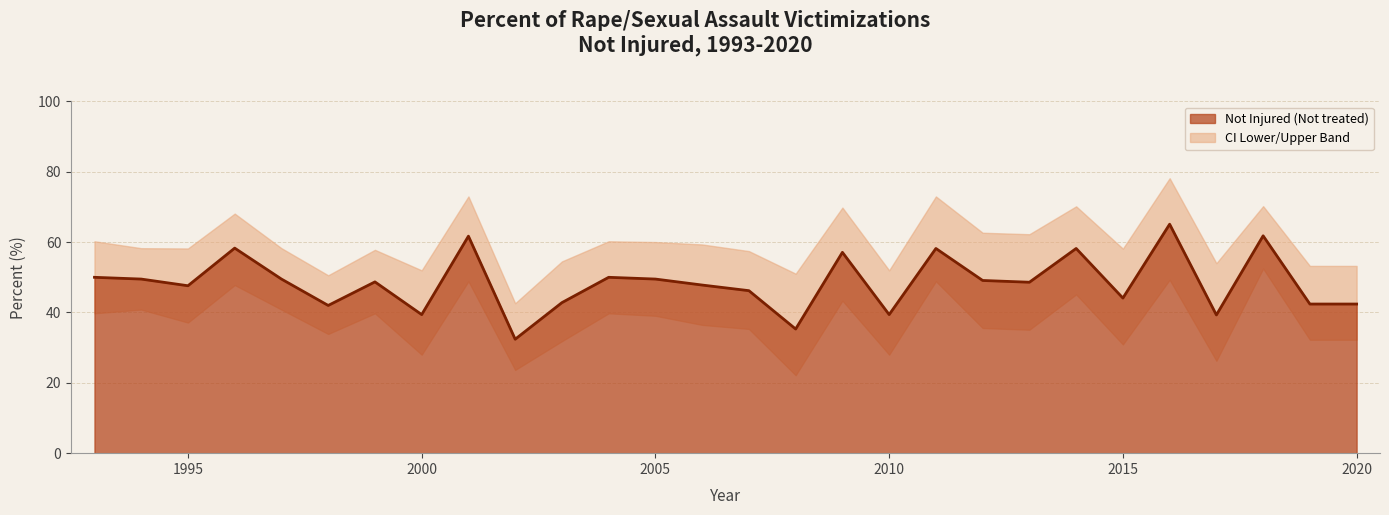

How many interior local peaks does the CI Lower series have?

10